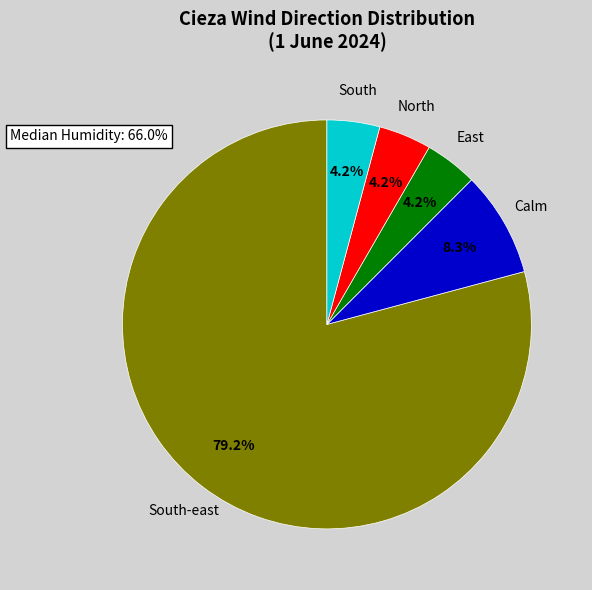

Is there a majority slice in this chart?

Yes